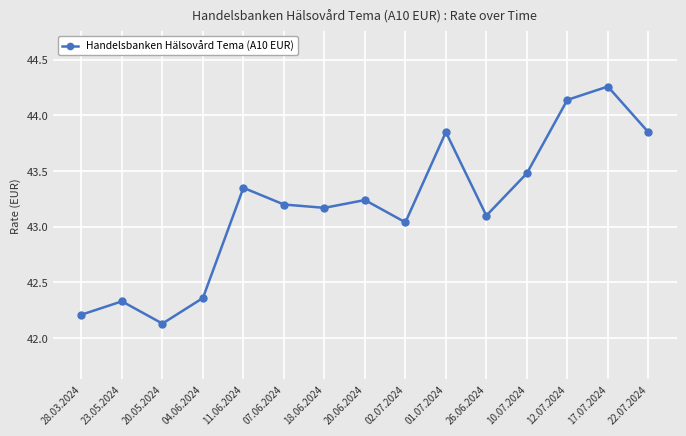

Does the chart have visible grid lines?

Yes